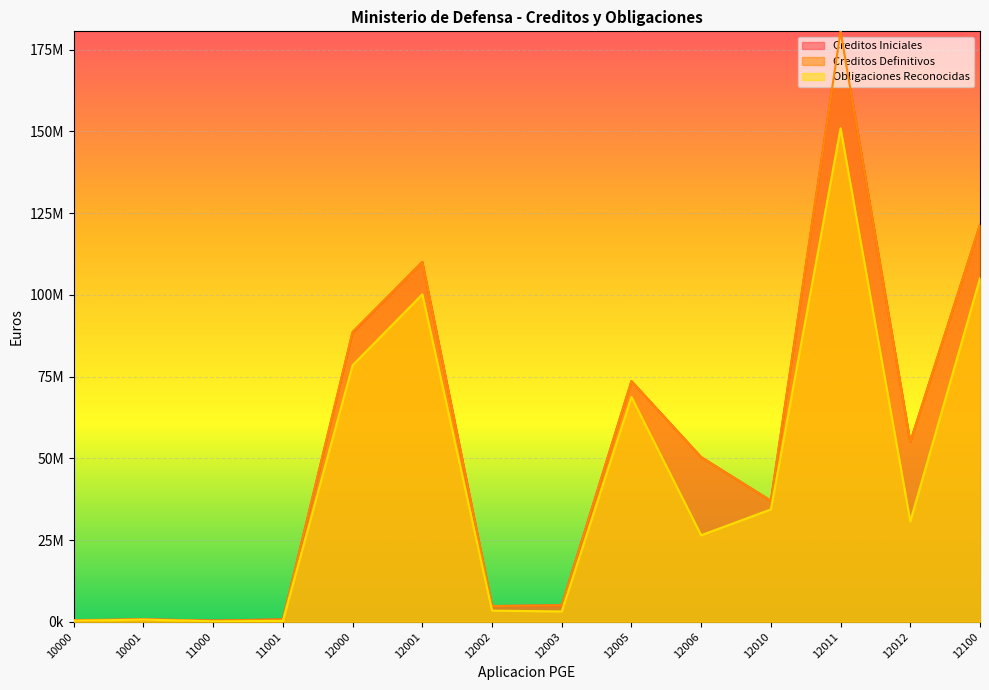

What are all the series names shown in the legend?

Creditos Iniciales, Creditos Definitivos, Obligaciones Reconocidas